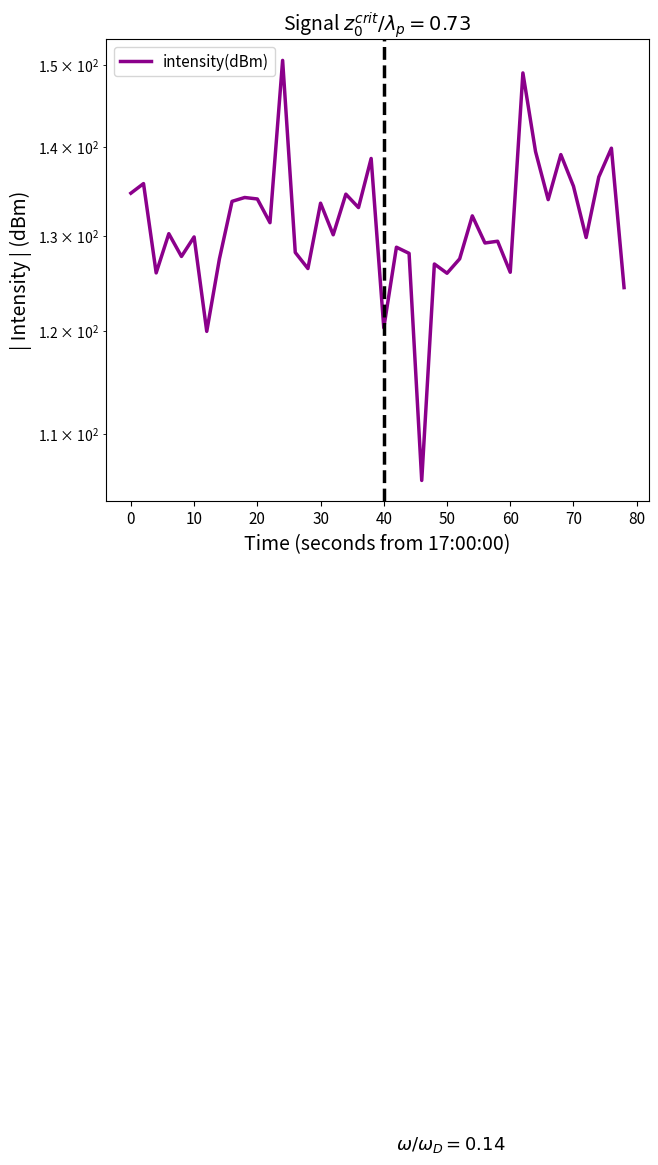

True or false: there are more than 1 points higher than both neighbors.

True